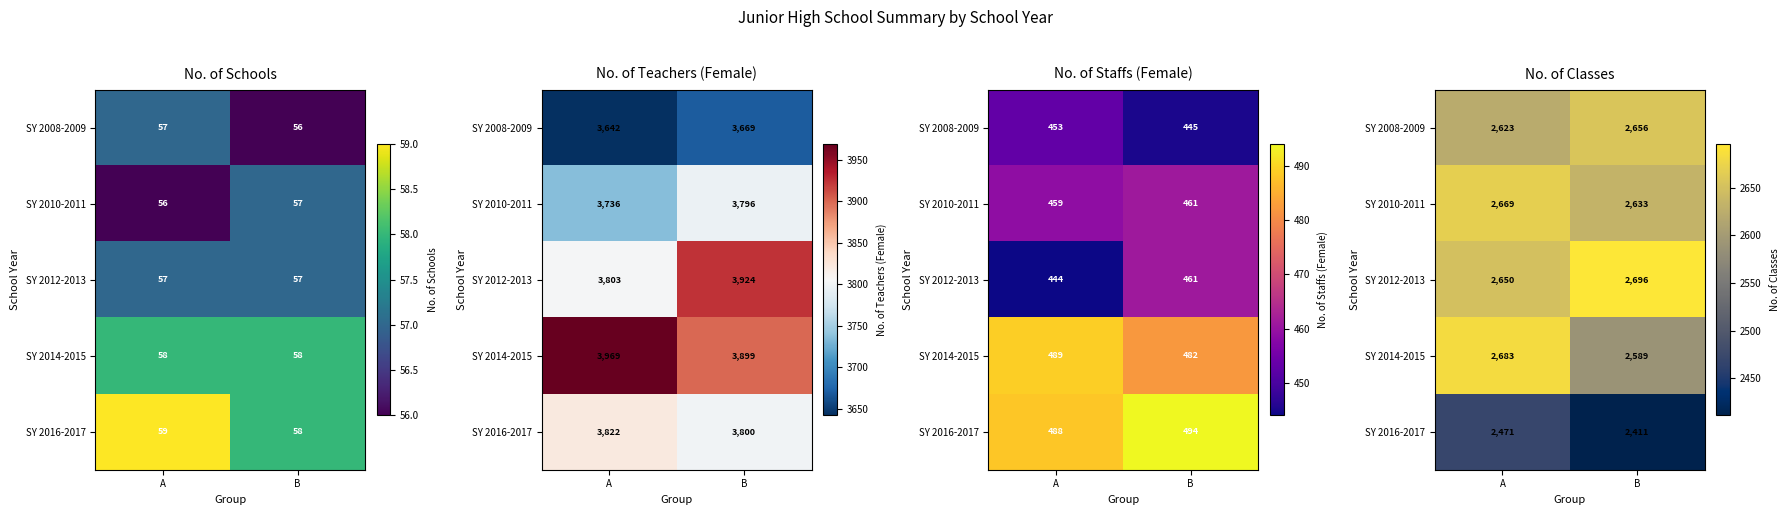

True or false: SY 2010-2011 has a value of 2633 at B.

True